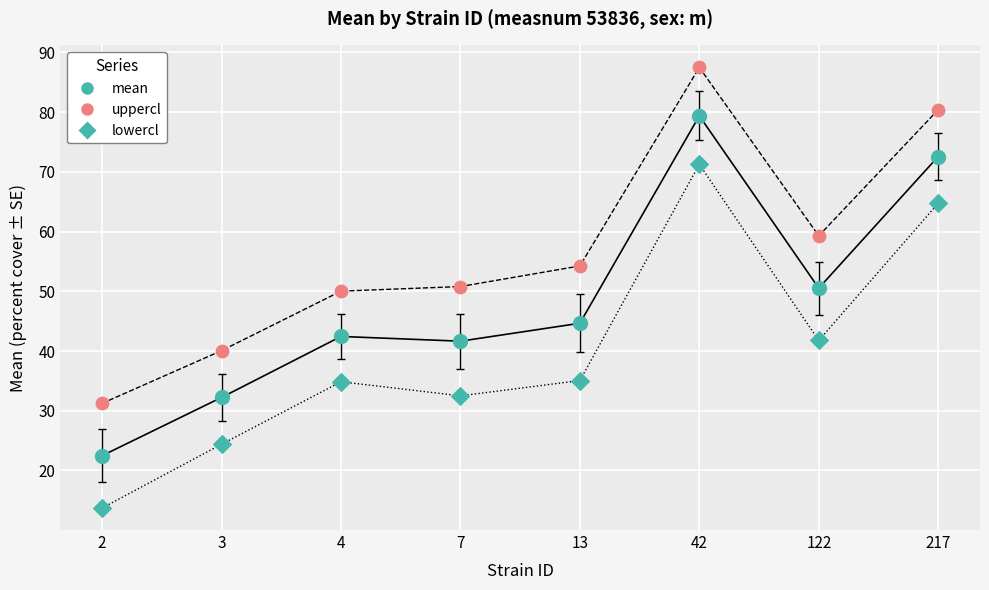

How many data points are displayed?

24